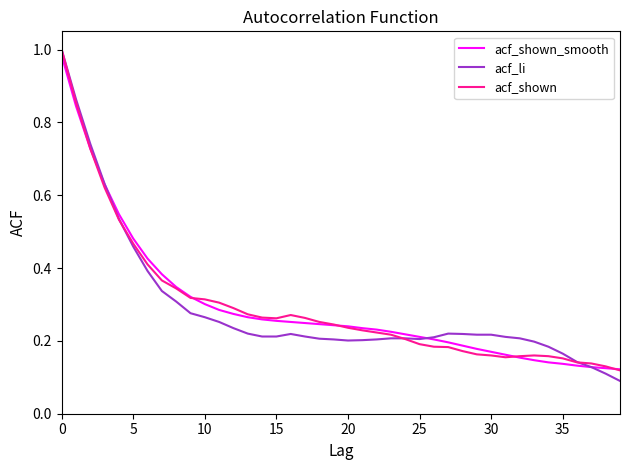

True or false: acf_shown_smooth and acf_li cross at least once.

True